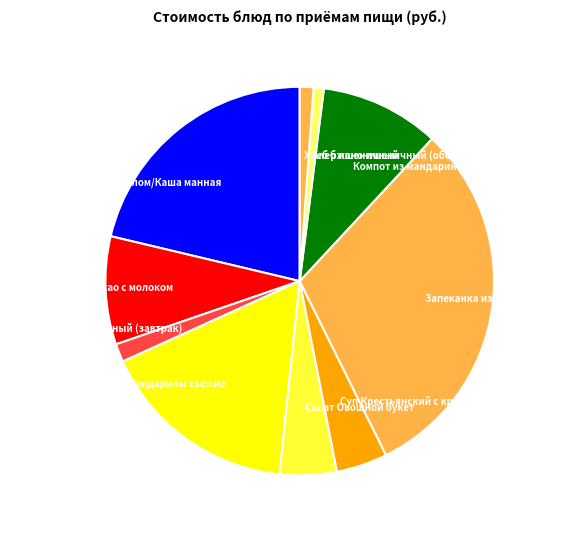

Which category has the biggest portion of the pie?

Запеканка из печени с рисом